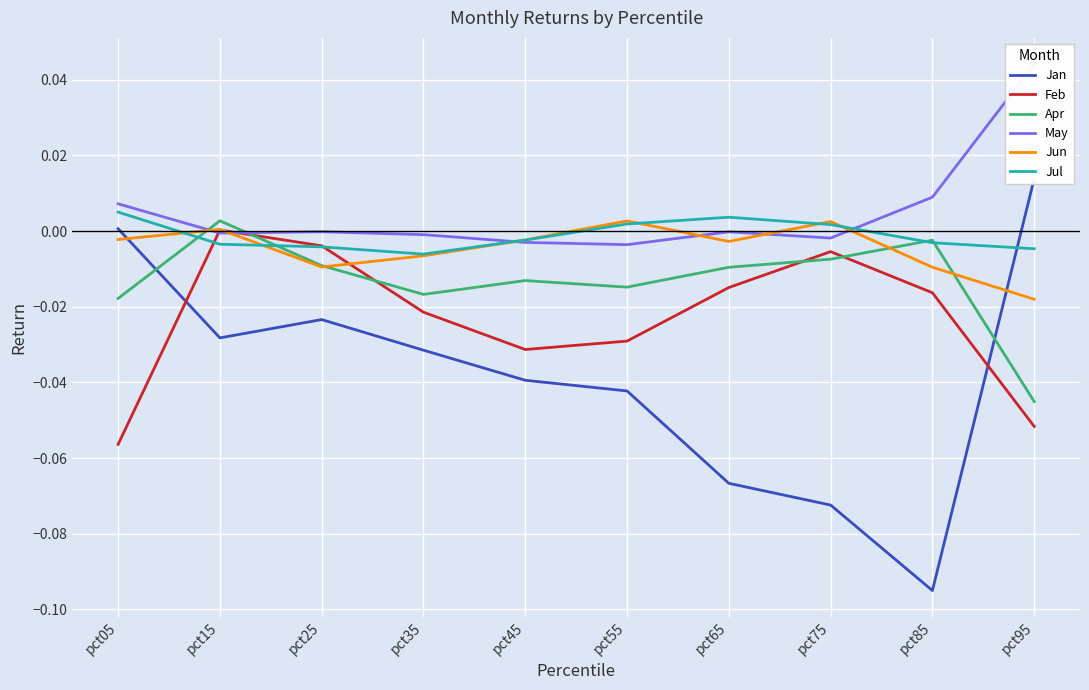

True or false: Jun has a value of -0.0 at pct45.

False